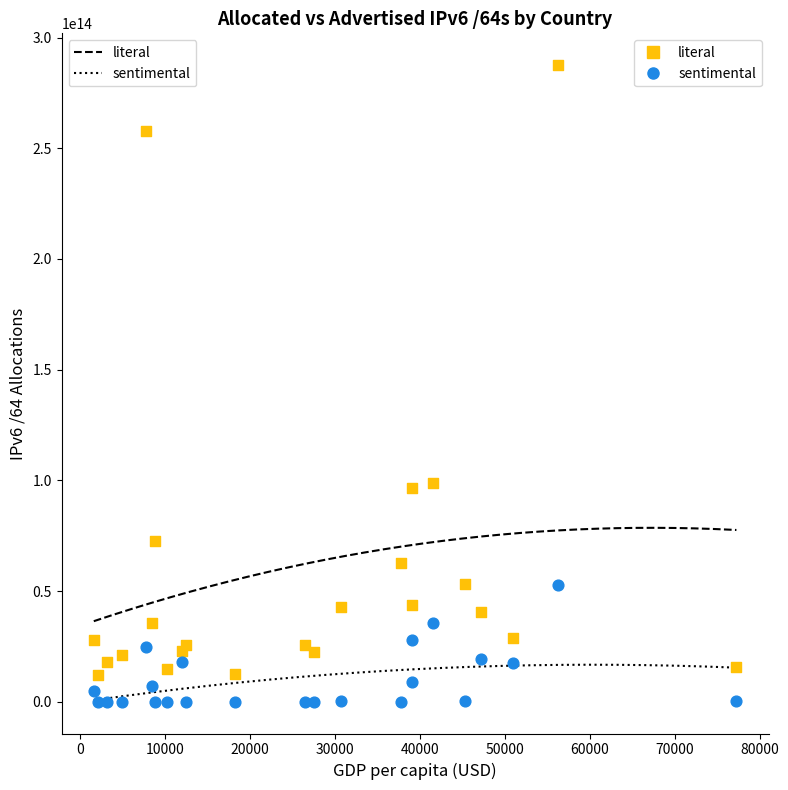

What is the X range (max minus min) for the scatter plot?

75642